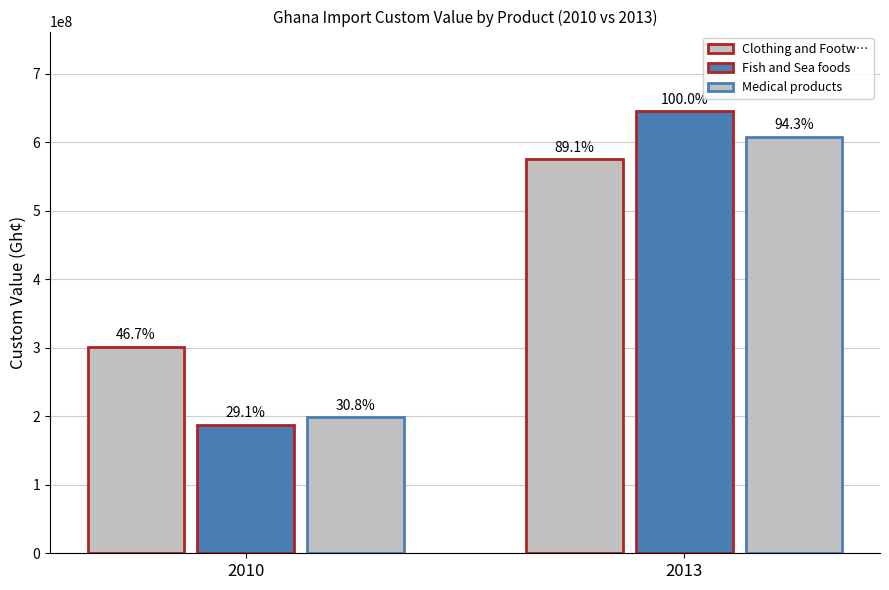

What is the spread (max minus min) of values at 2010?

113760651.8